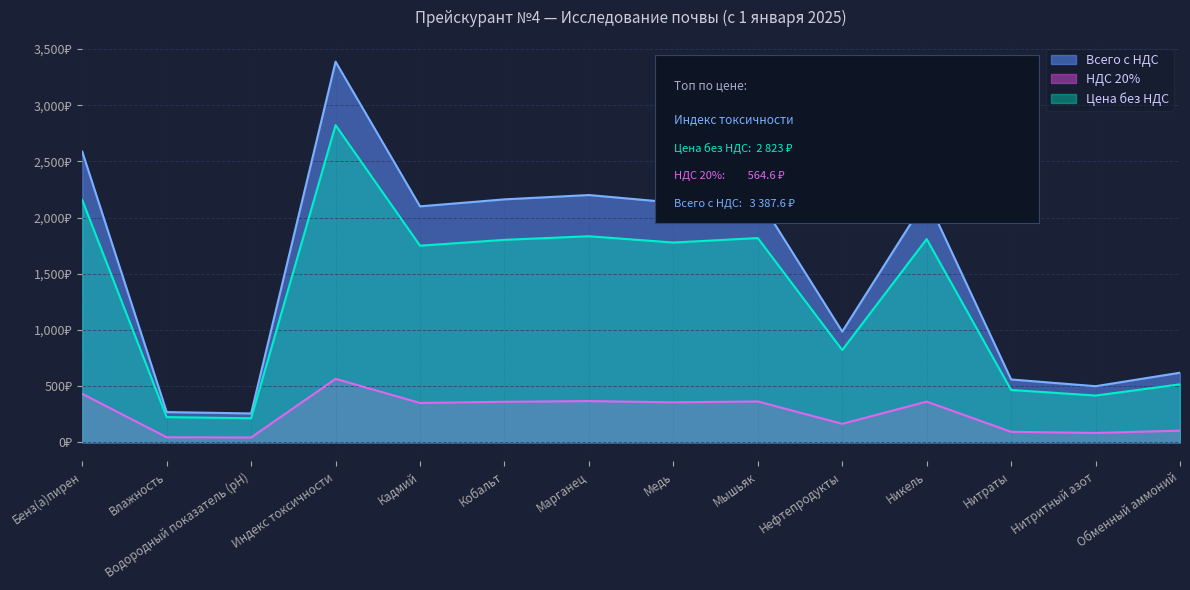

What is the average value of the Цена без НДС series?

1316.2